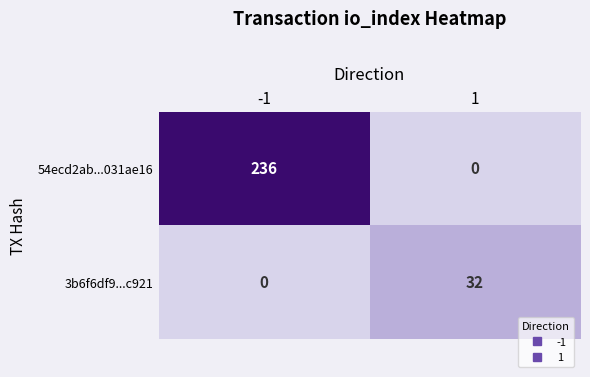

Which series has the largest total across all categories?

54ecd2ab...031ae16